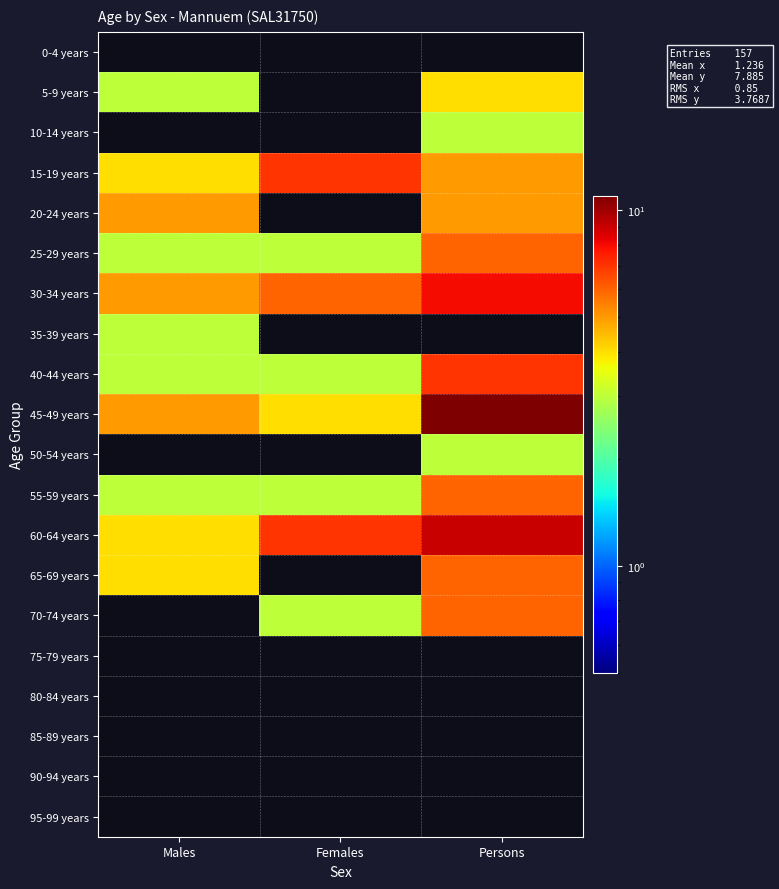

At how many categories does at least one series exceed 1?

3